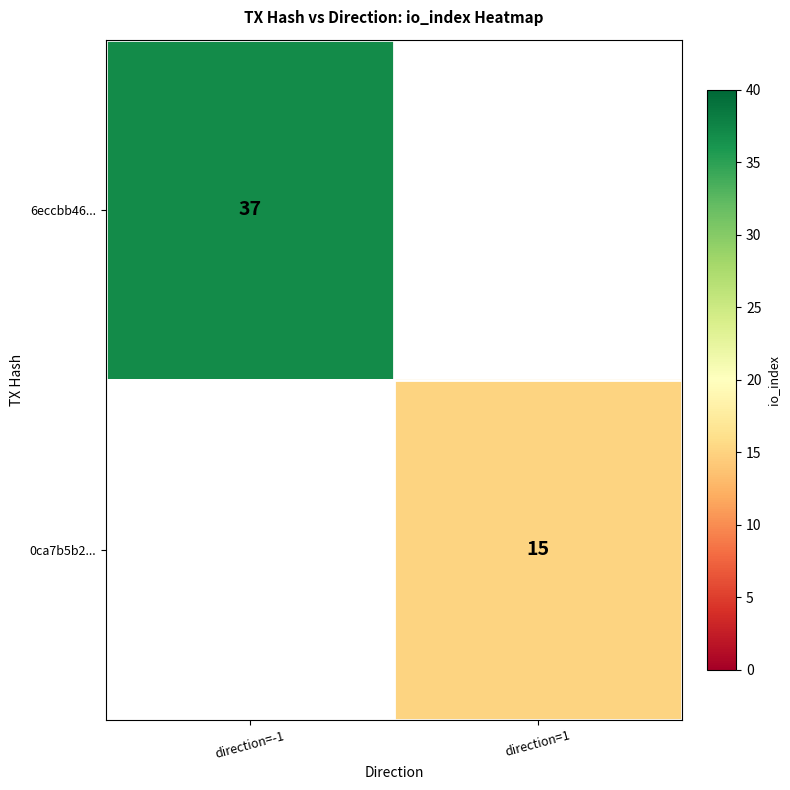

At how many categories does at least one series exceed 24?

1